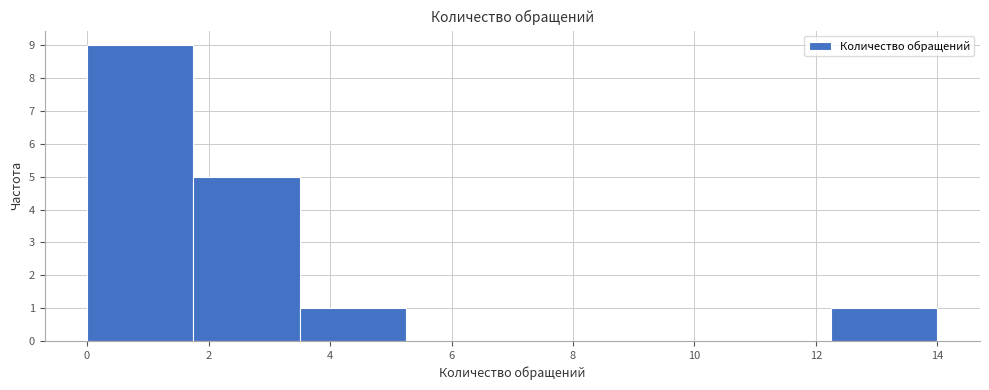

Reading left to right, transcribe this chart: for each bar, give the range it covers on the x-axis and its height. Neither the bar edges nor the heights are printed on the chart, so give them approximately, as read against the axes.

0.00 to 1.75: 9
1.75 to 3.50: 5
3.50 to 5.25: 1
5.25 to 7.00: 0
7.00 to 8.75: 0
8.75 to 10.50: 0
10.50 to 12.25: 0
12.25 to 14.00: 1